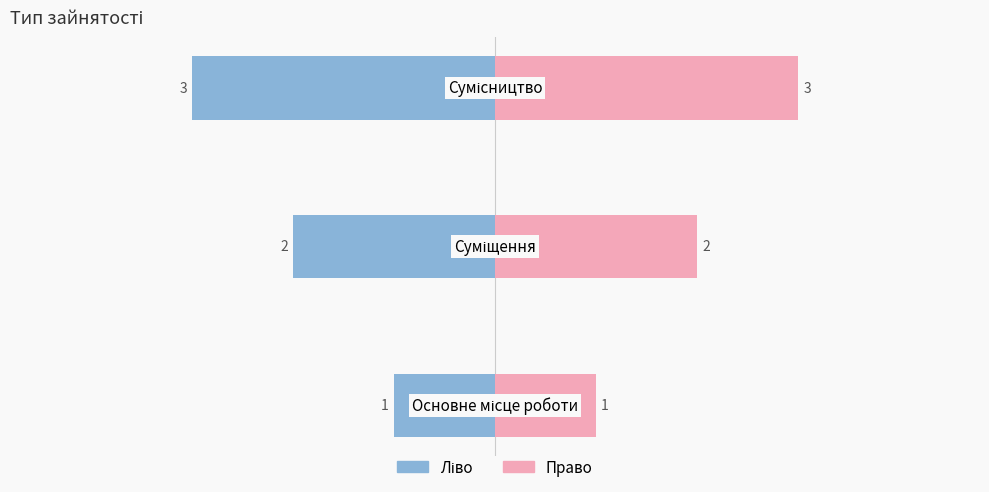

Rank the series by their average value, from lowest to highest.

Ідентифікатор (ліво), Ідентифікатор (право)